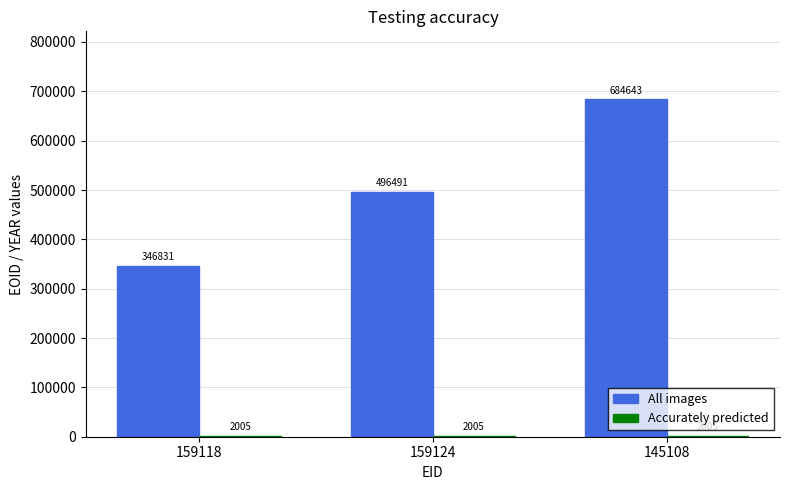

The All images series shows 496491 at 159124. True or false?

True